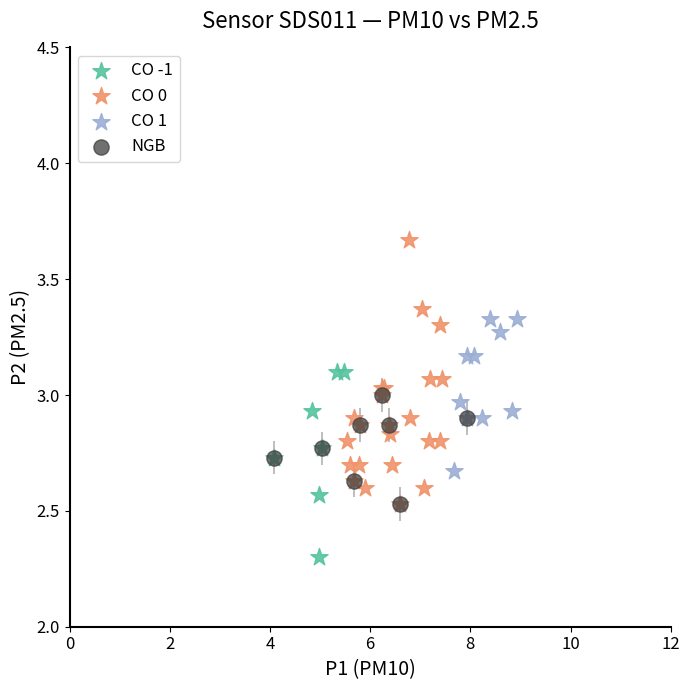

Which series contains the highest Y value?

CO 0